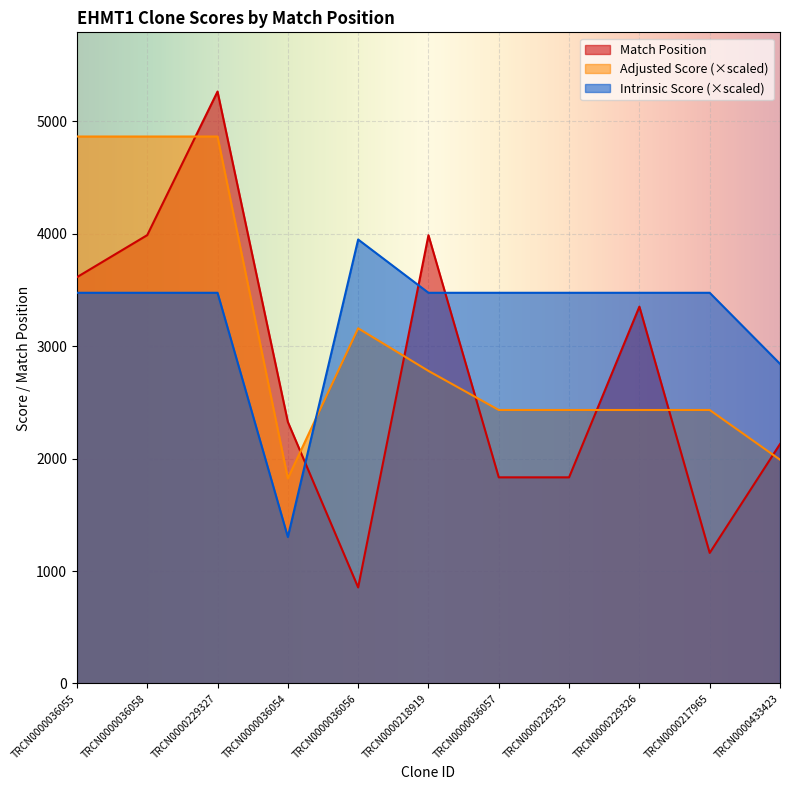

What is the value of the Adjusted Score point at the 4th from the left?

1824.0